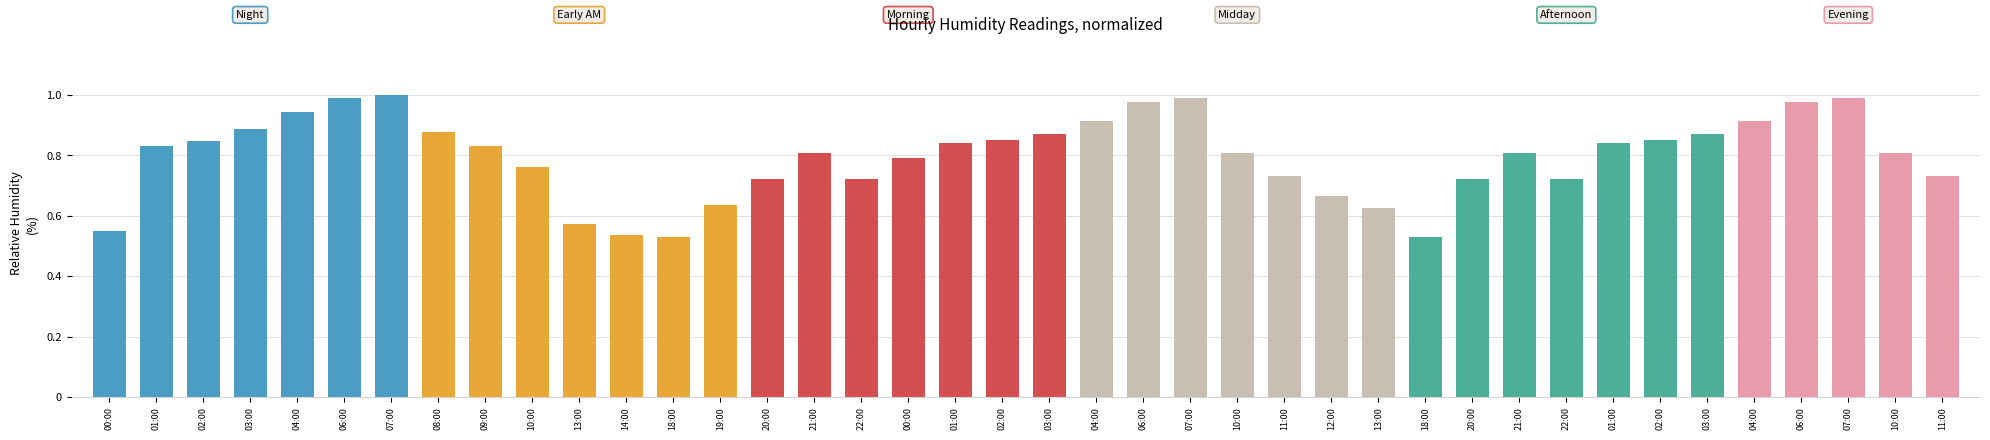

Read the value at 00:00.

0.8